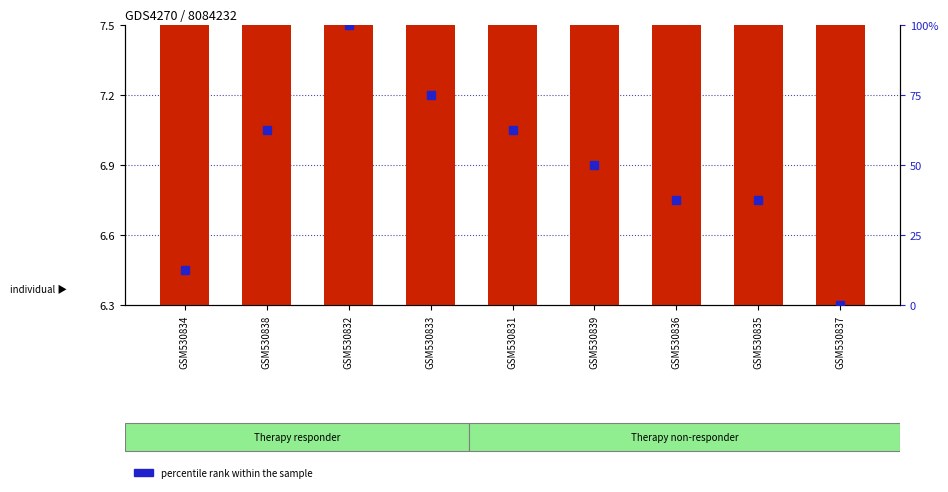

Rank the series at GSM530833 from highest to lowest value.

percentile rank within the sample, transformed count